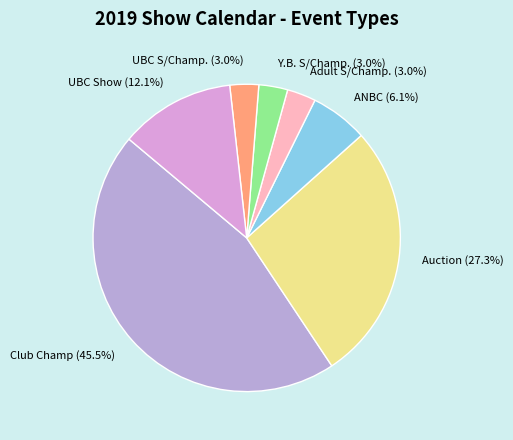

Which category has the biggest portion of the pie?

Club Champ